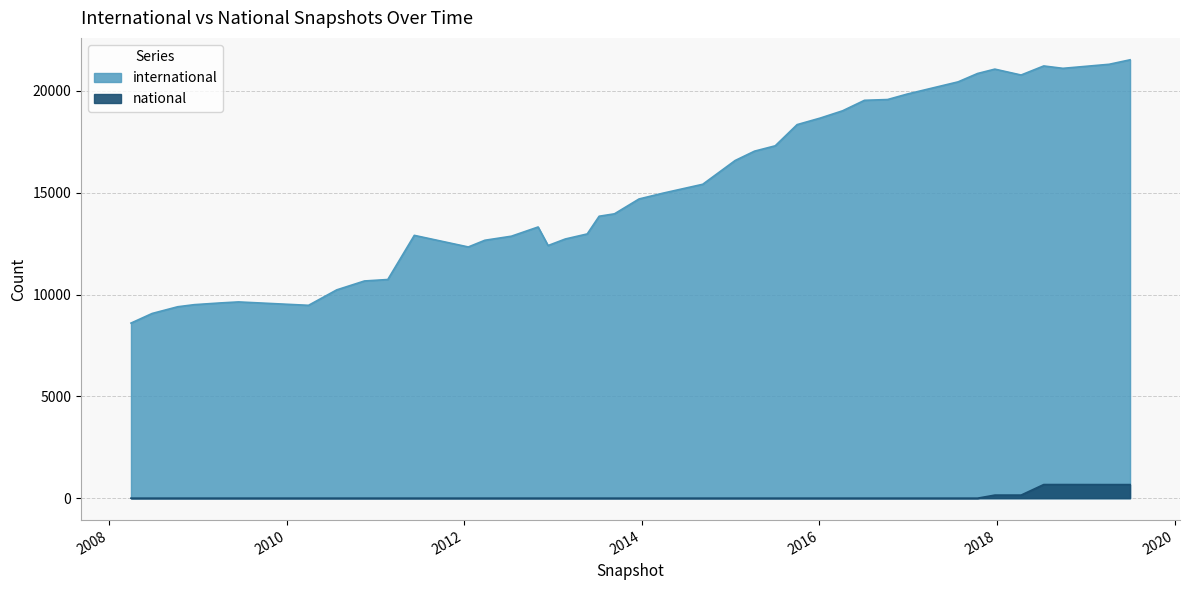

What is the sum of the national values at 2019-07-01 and 2013-02-20?

667